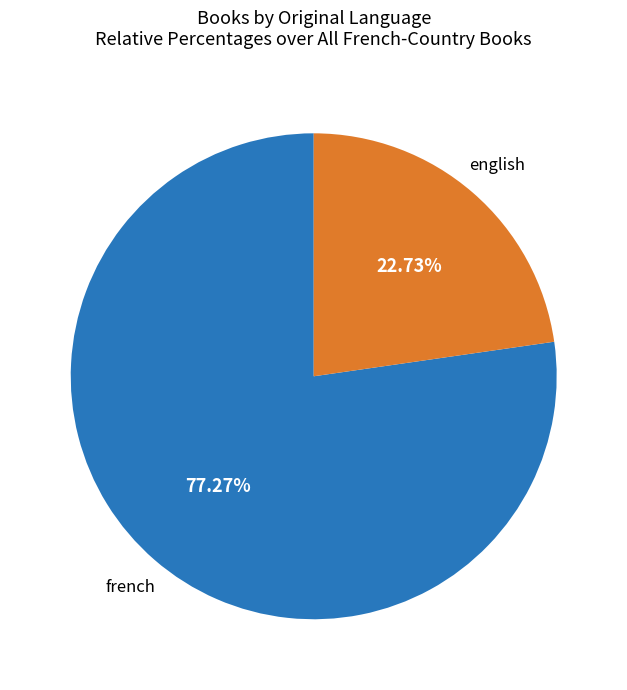

Is it true that french is 77% of the pie?

True